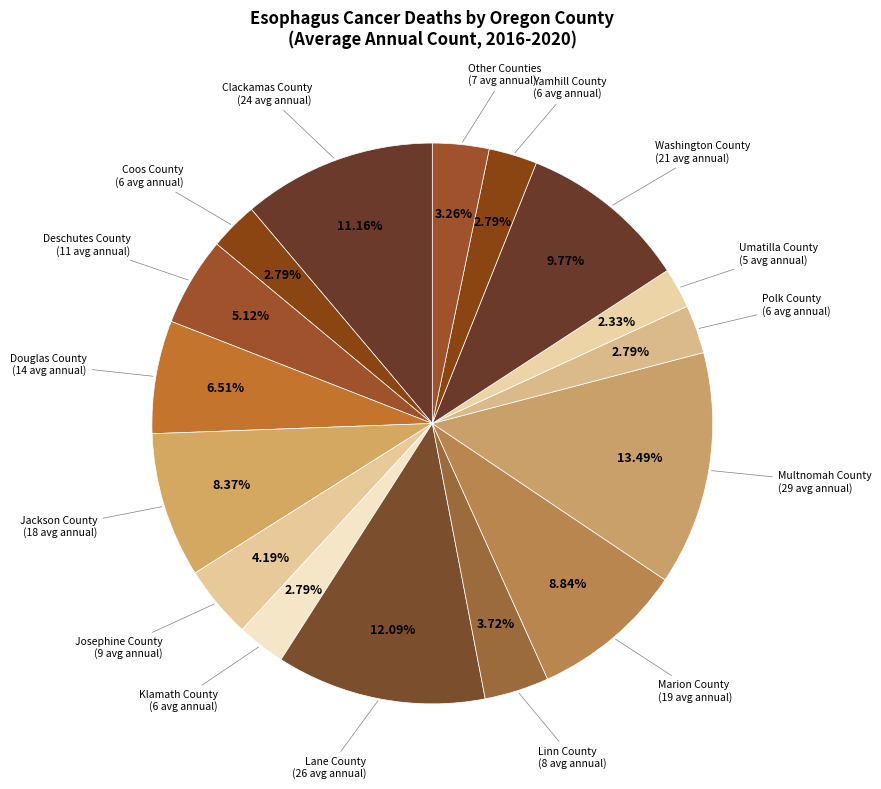

Does any single category account for the majority?

No